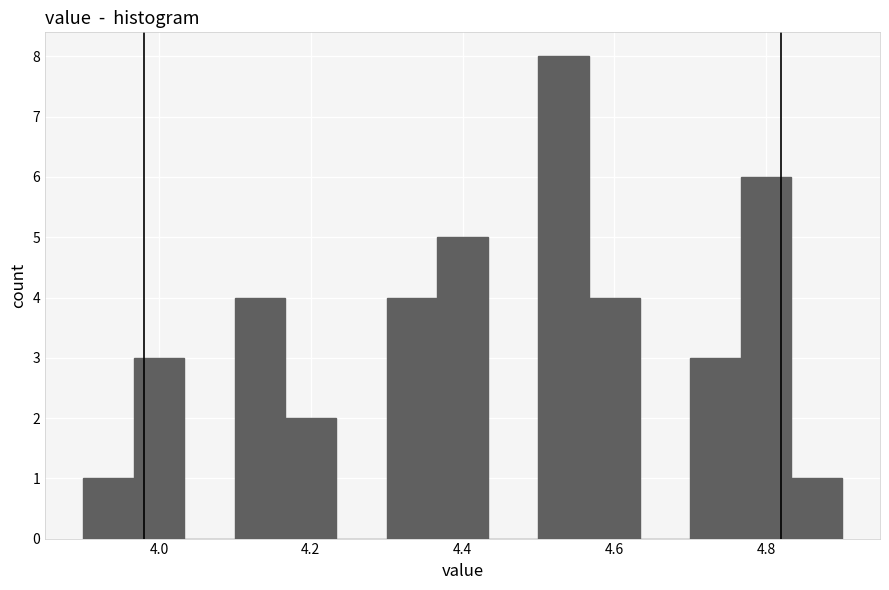

Read against the x-axis, roughly where is the centre of the tallest bar?

4.54